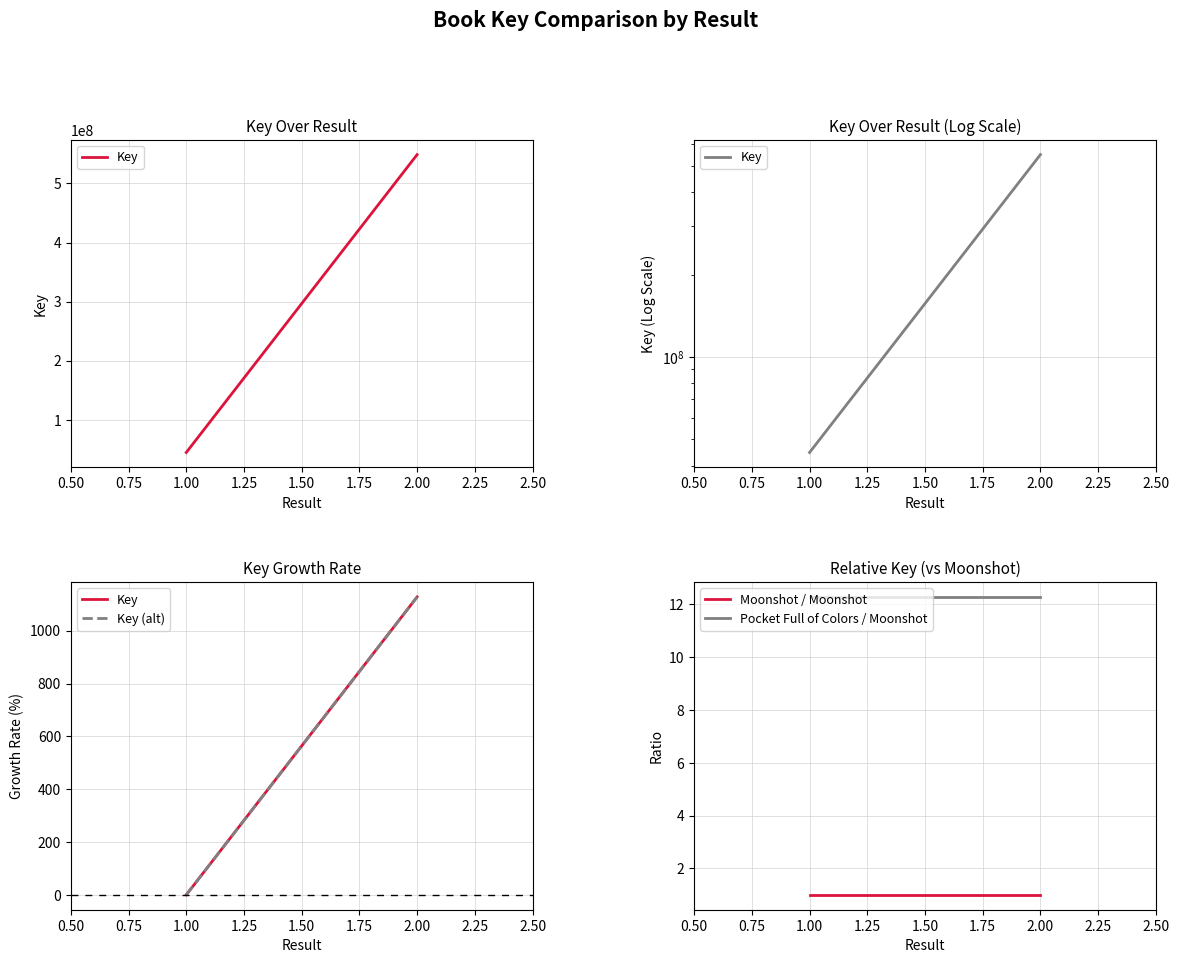

What is the sum of all Pocket Full of Colors / Moonshot values?

24.6